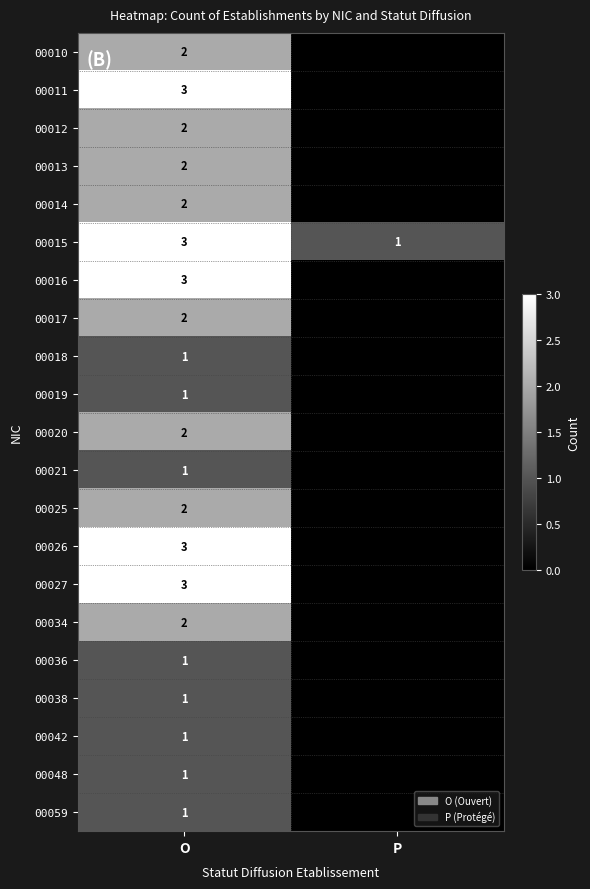

What is the maximum value shown in the chart?

3